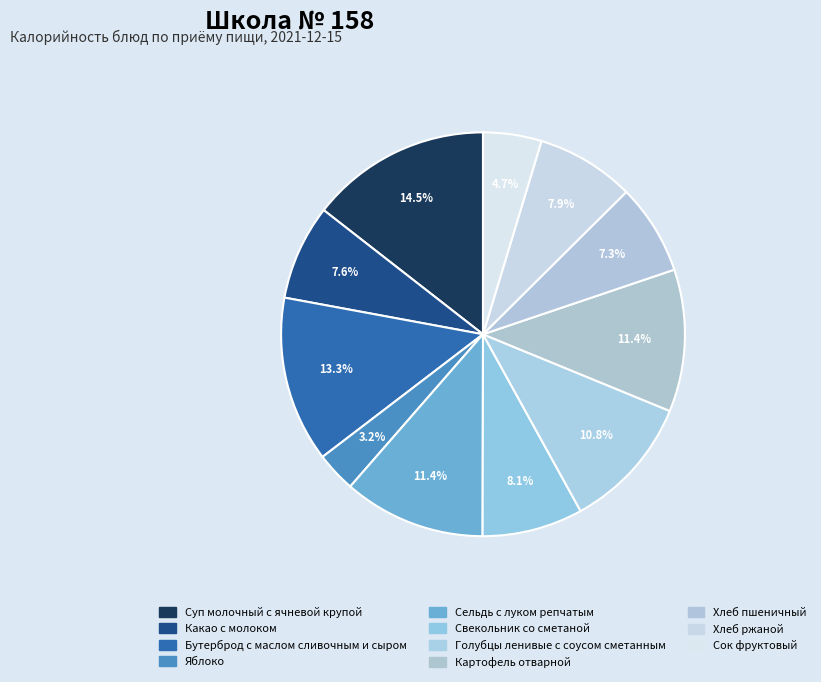

To the nearest percent, what is the average slice percentage?

9%